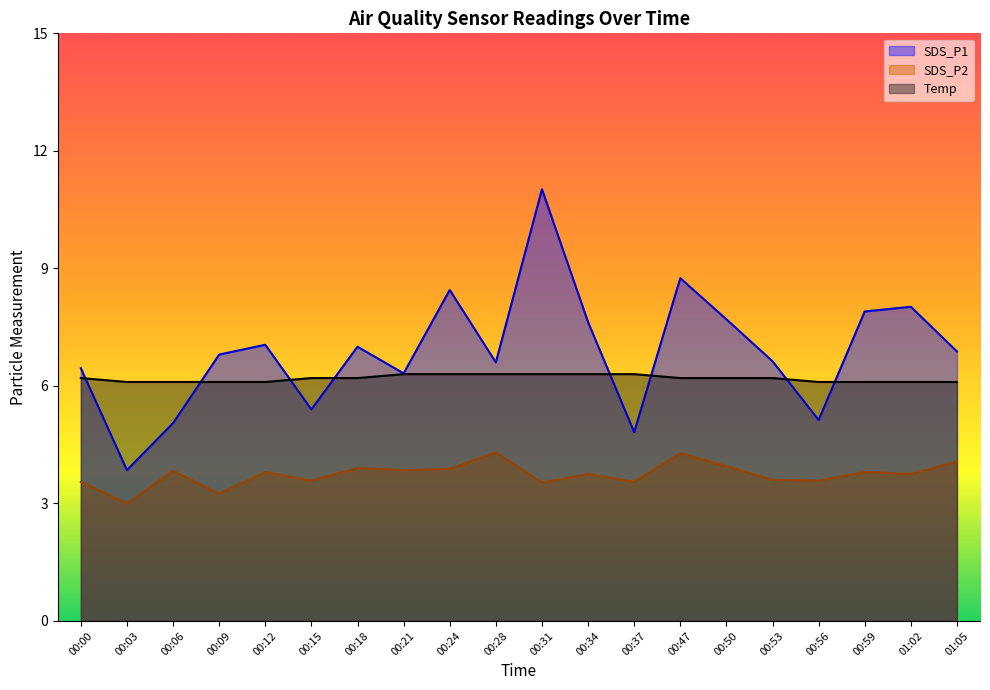

At 00:31, list the series in order from smallest to largest.

SDS_P2, Temp, SDS_P1